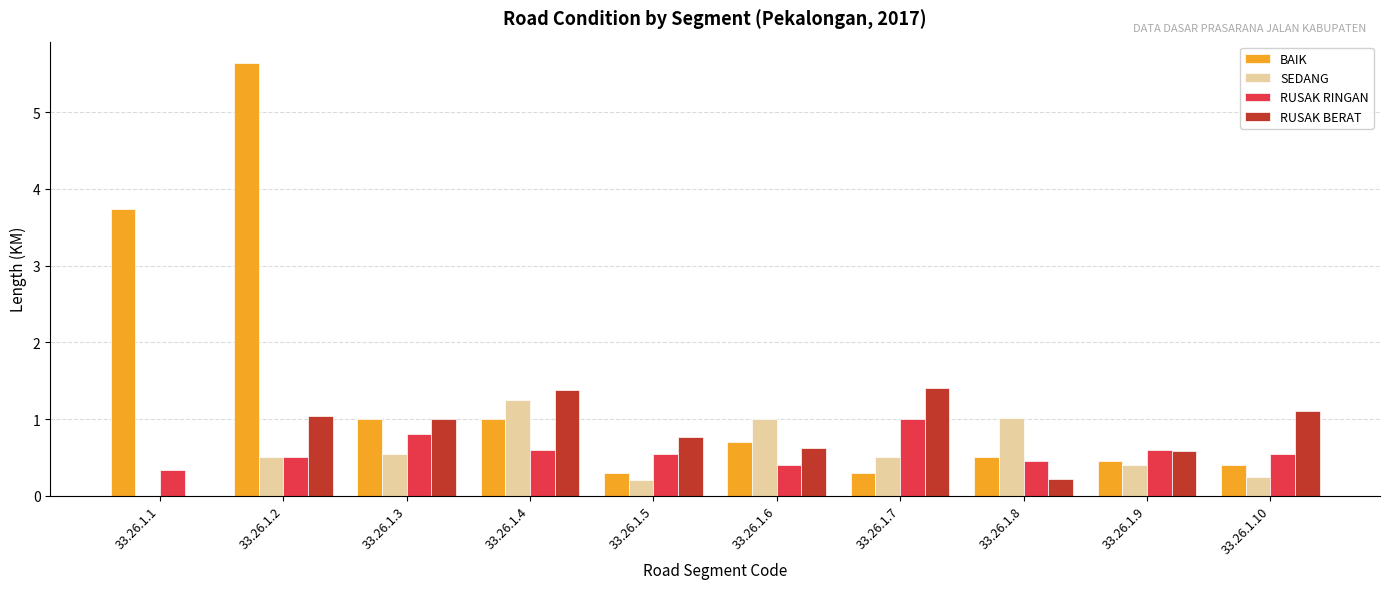

Between 33.26.1.7 and 33.26.1.9, which series saw the biggest shift?

RUSAK BERAT